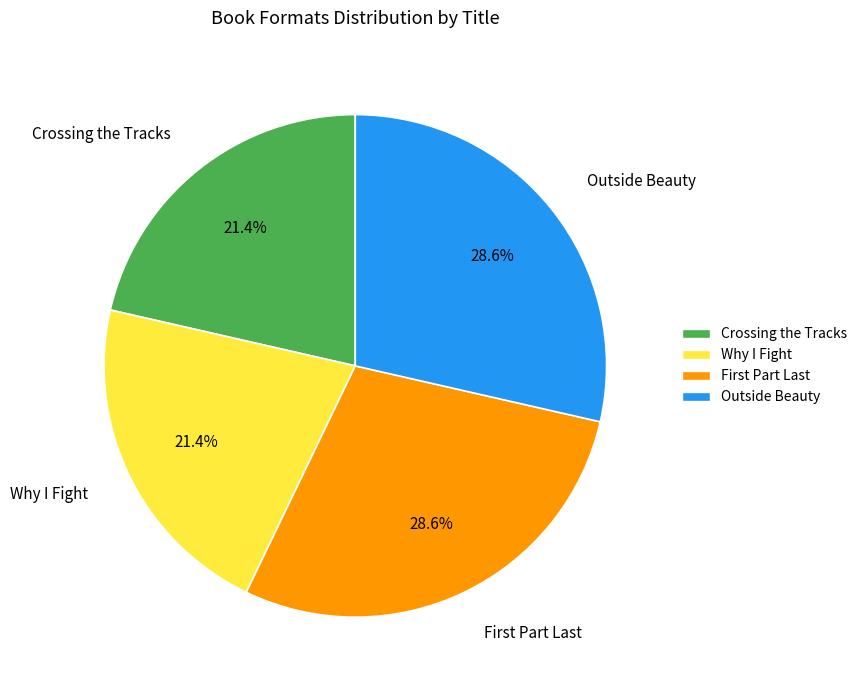

What percentage is the Why I Fight slice, to the nearest percent?

21%